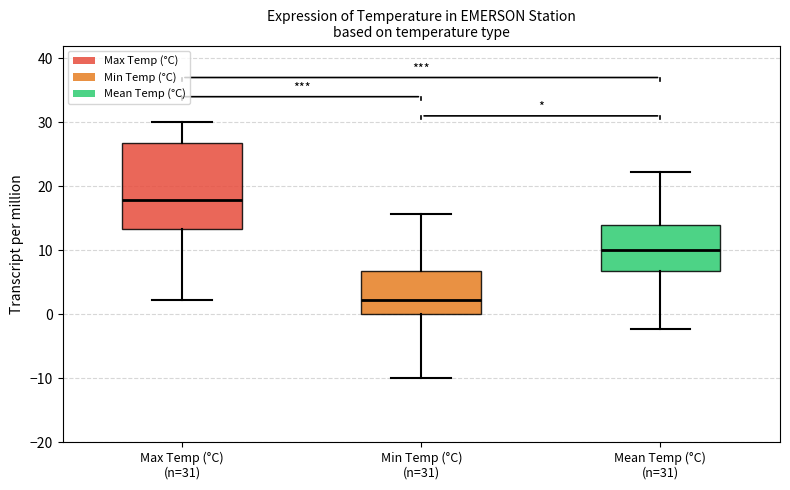

Reading left to right, transcribe this box plot: for each box, give where its median line is, the range the box spans, and where its two whiskers end, as read against the y-axis. The values are not printed on the chart, so give them approximately, as read against the axis.

Max Temp (°C) (n=31): median 18, box 13 to 27, whiskers 2 to 30
Min Temp (°C) (n=31): median 2, box 0 to 7, whiskers -10 to 16
Mean Temp (°C) (n=31): median 10, box 7 to 14, whiskers -2 to 22